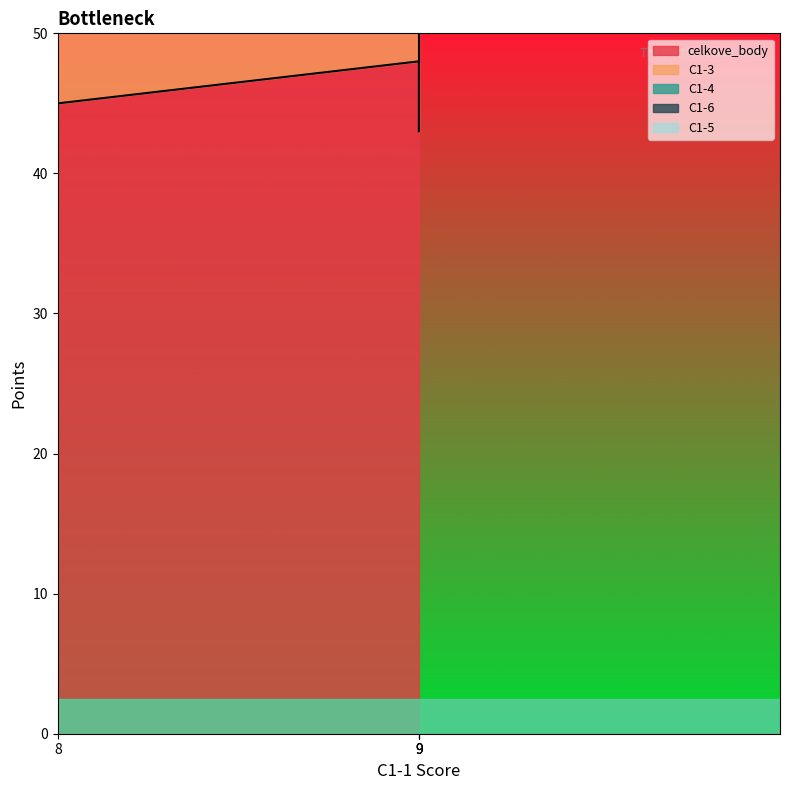

How many lines are shown in the chart?

5